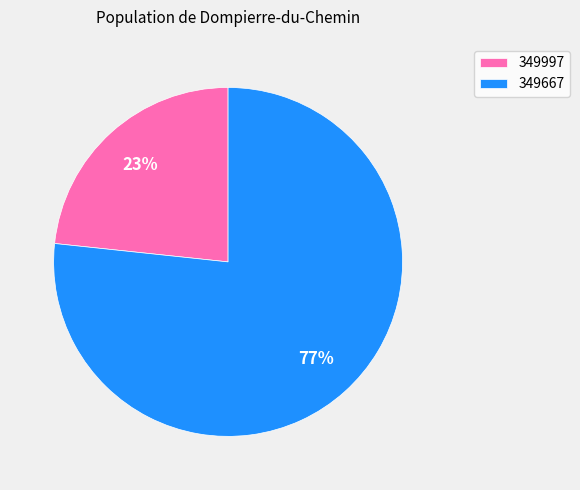

To the nearest percent, what is the average slice percentage?

50%